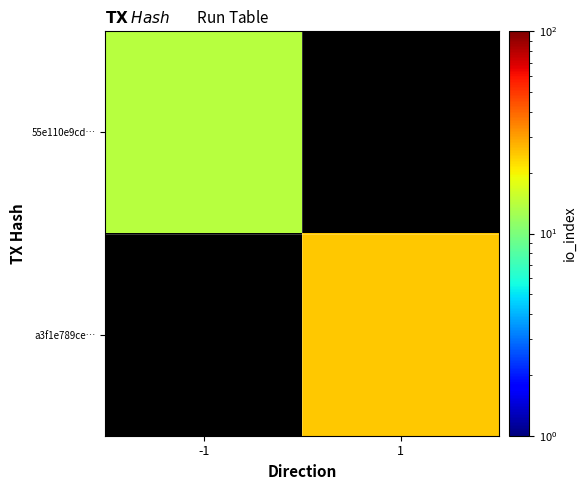

Which category has the highest value in the 55e110e9cd… series?

-1